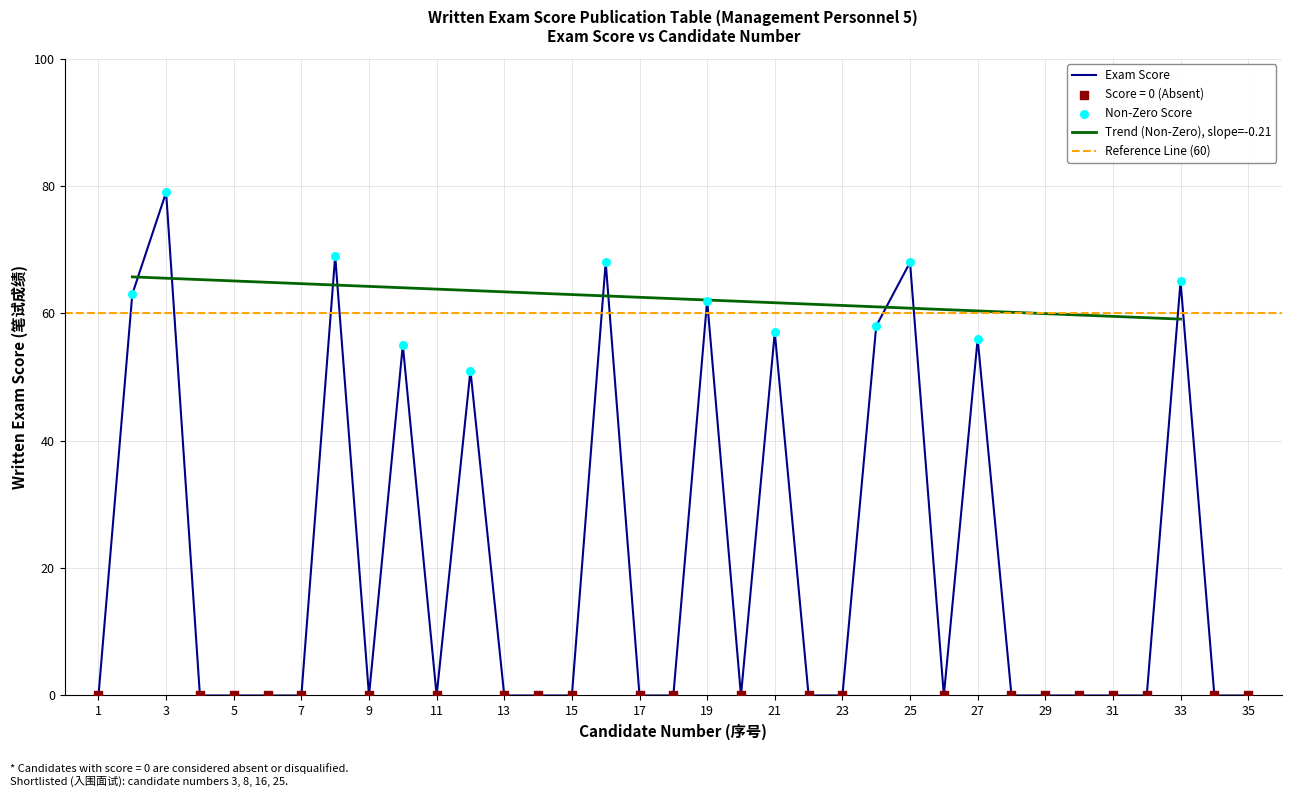

Between 7 and 31, which is larger?

7